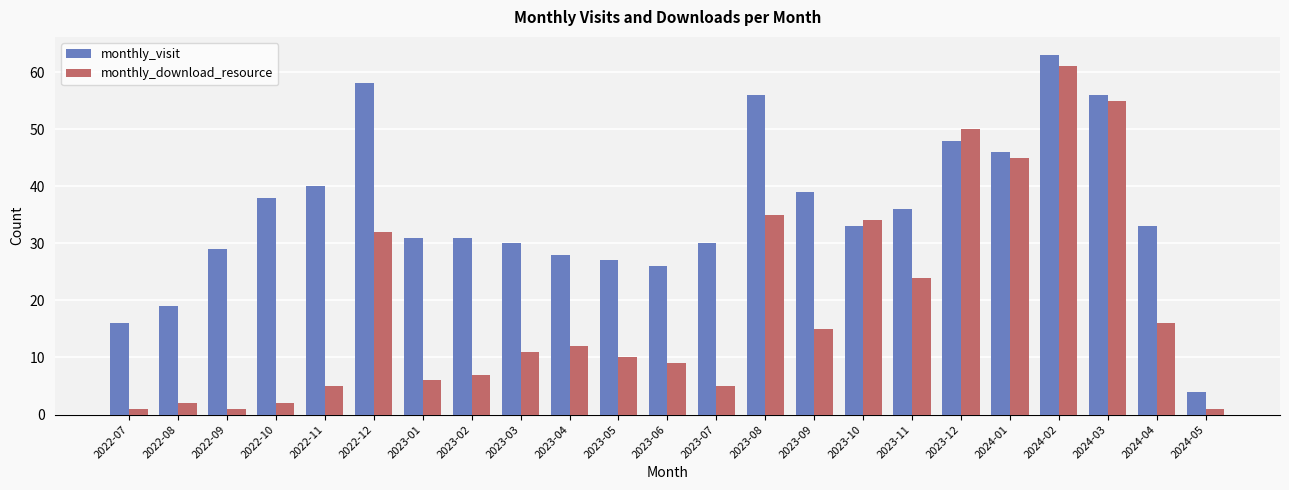

Is it true that monthly_download_resource equals 7 at 2023-07?

False